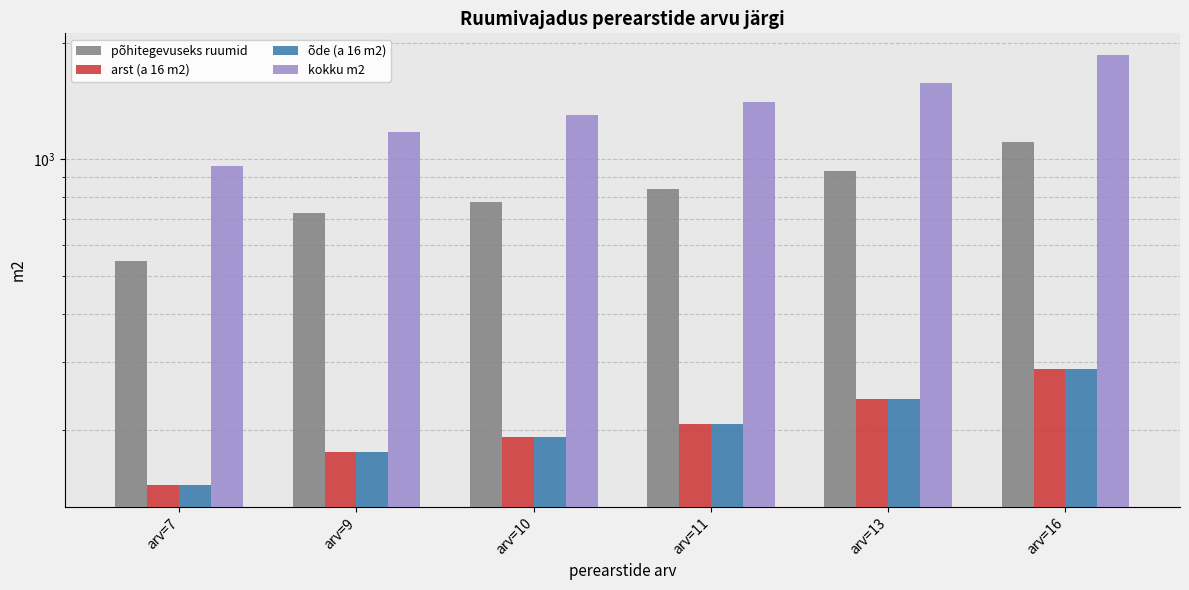

What is the highest value of the kokku m2 series?

1863